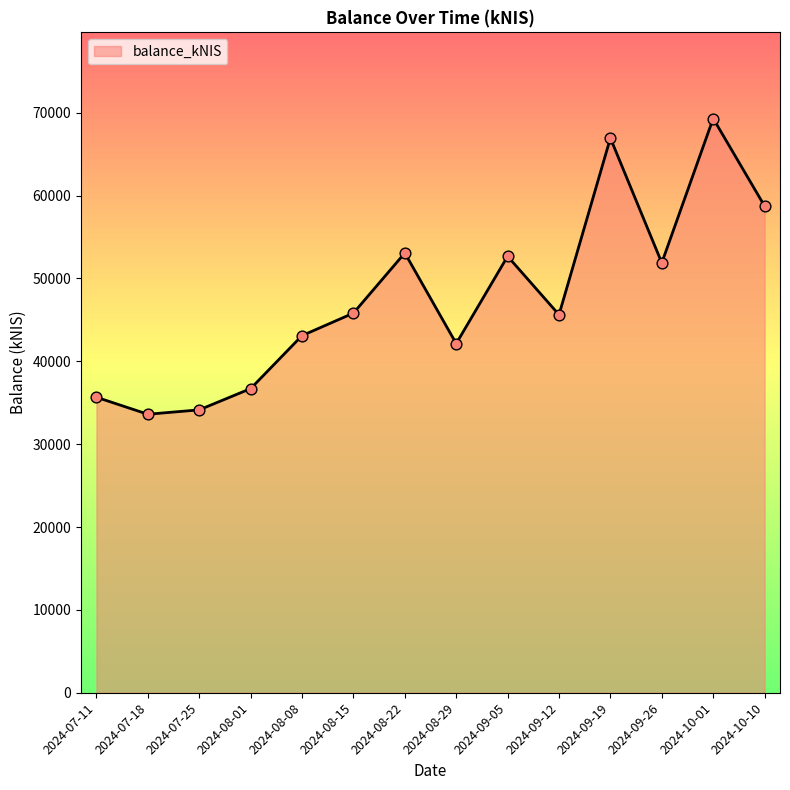

What is the change in value from 2024-08-29 to 2024-10-10?

+16599.0